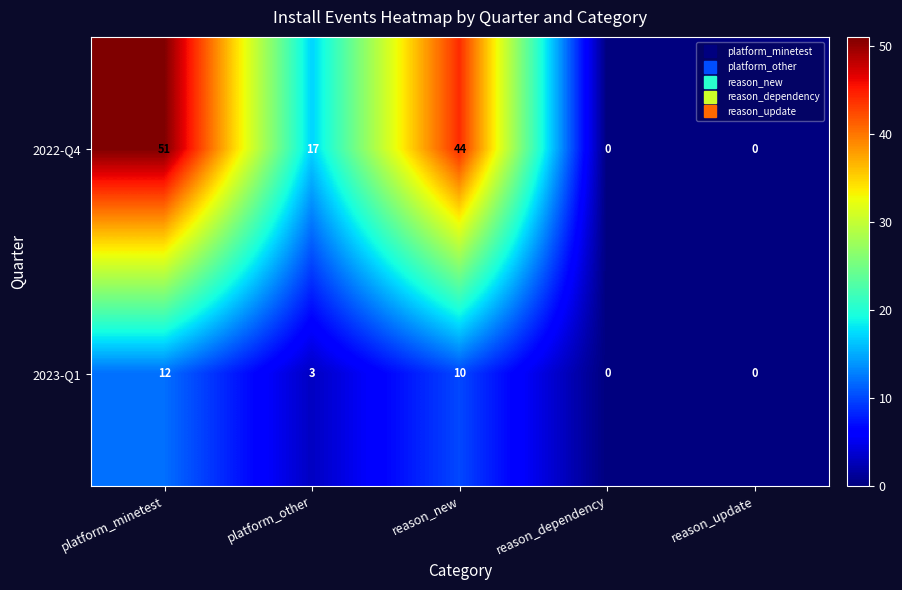

How many 2022-Q4 values are between 0 and 44?

4